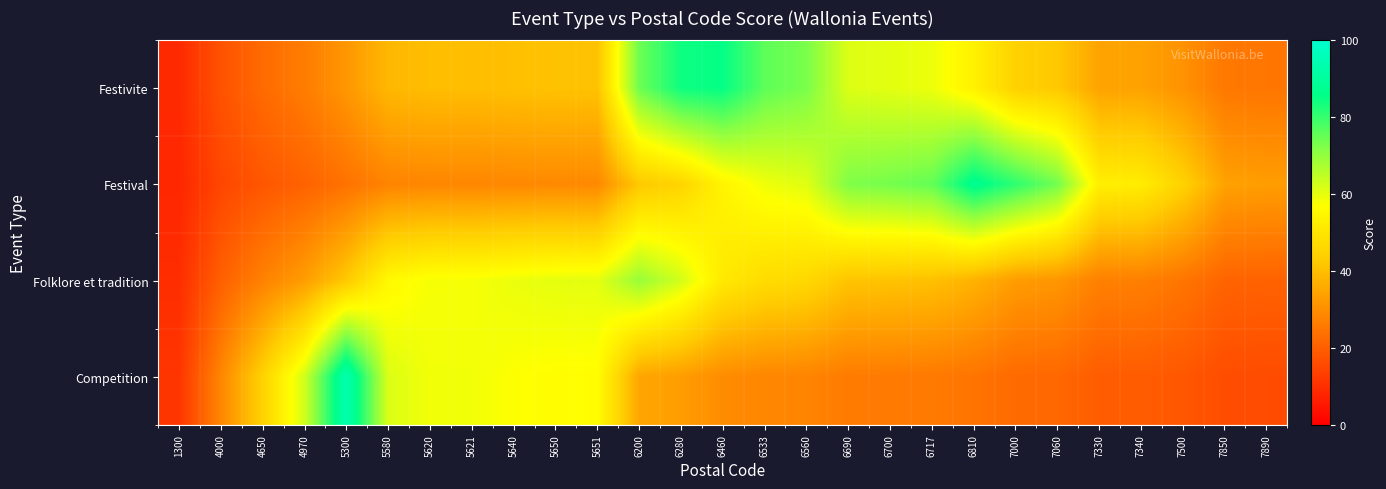

List the series in order of their peak value, lowest first.

Folklore et tradition, Festivite, Festival, Competition